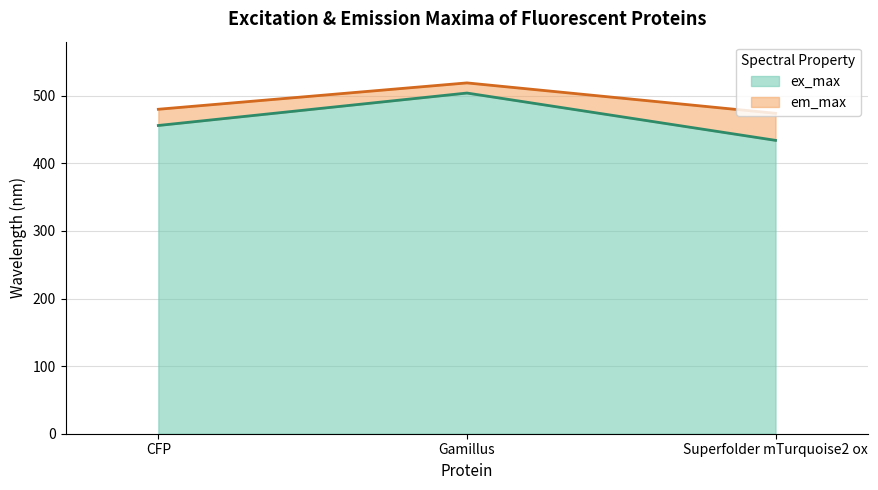

Reading left to right, transcribe all the data shown in this chart.

ex_max: 456	504	434
em_max: 480	519	474